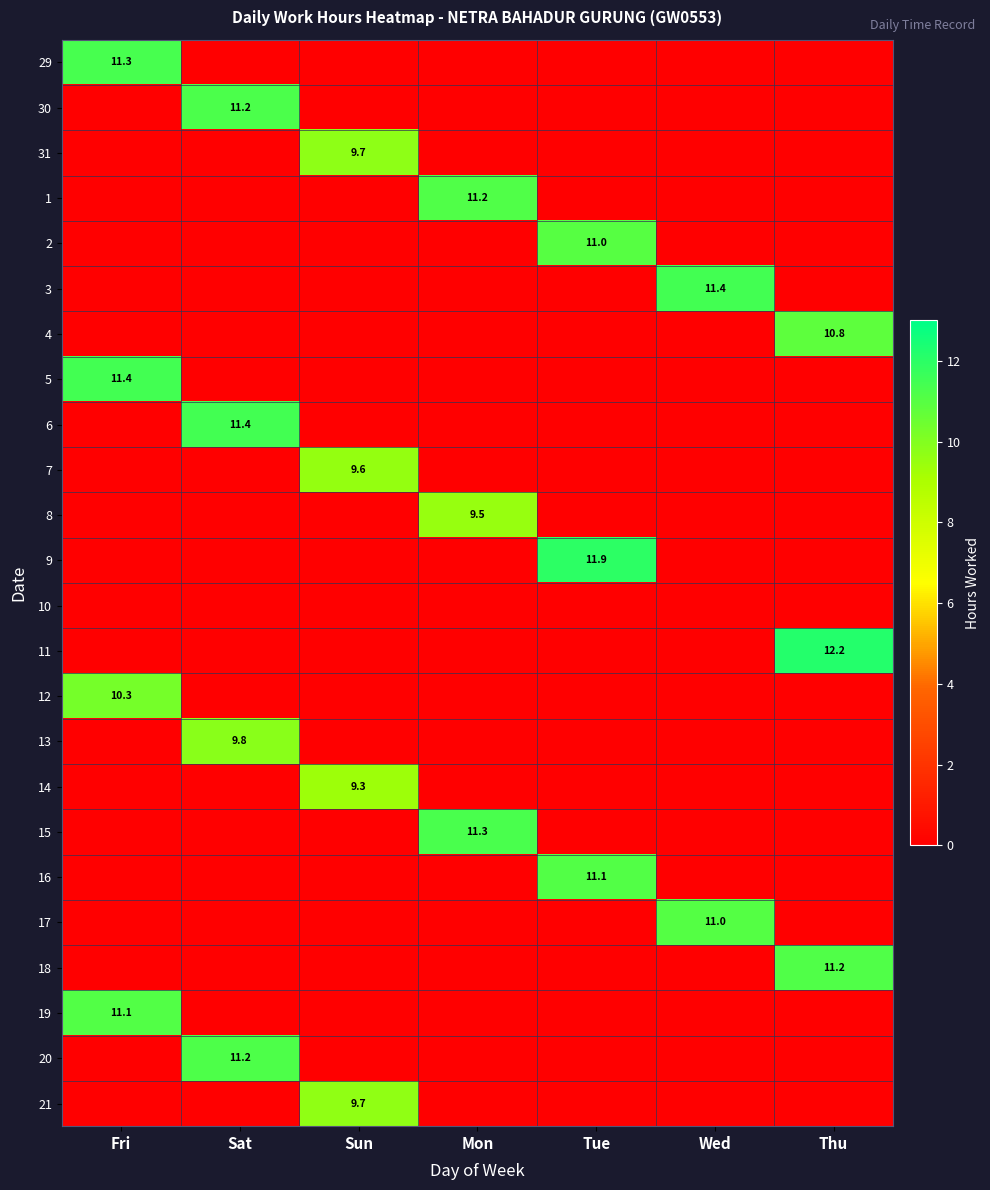

Between Sat and Mon, which is larger?

Sat